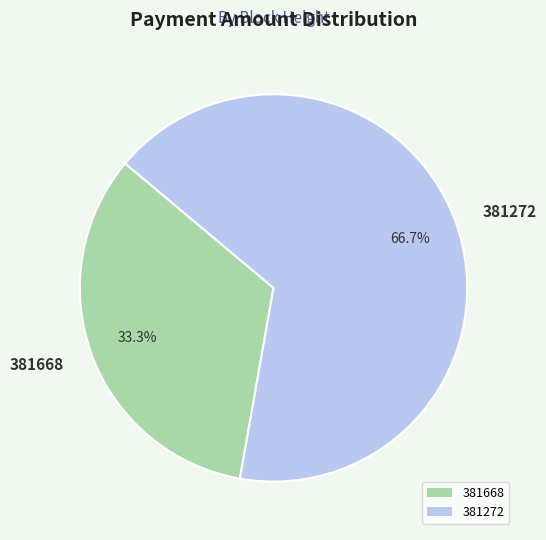

Is 381272 the majority of the pie?

Yes